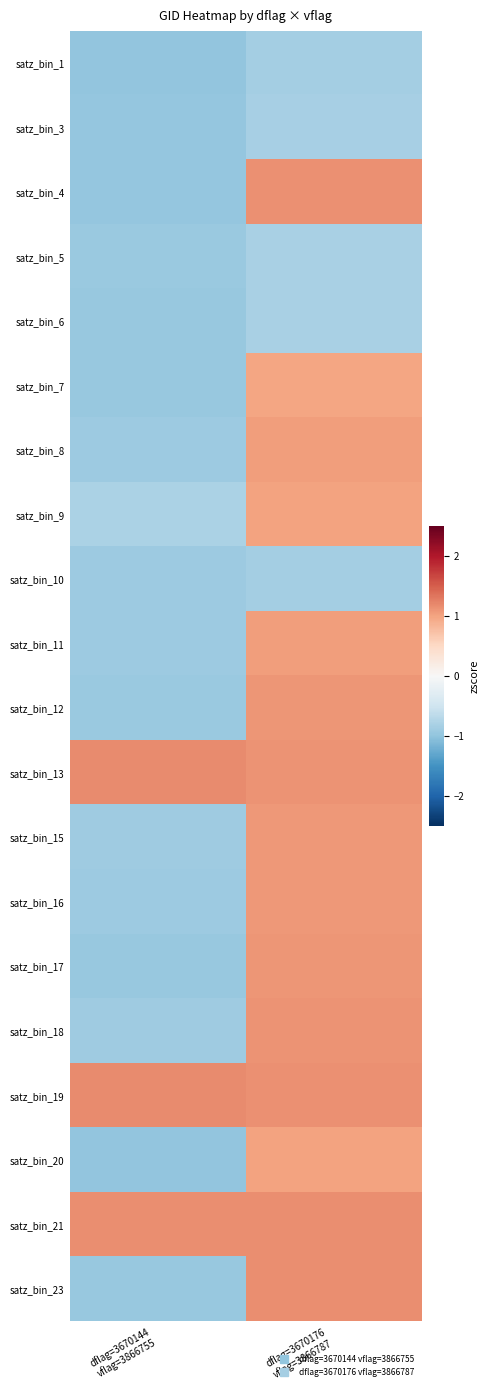

At how many categories does at least one series exceed 0?

2